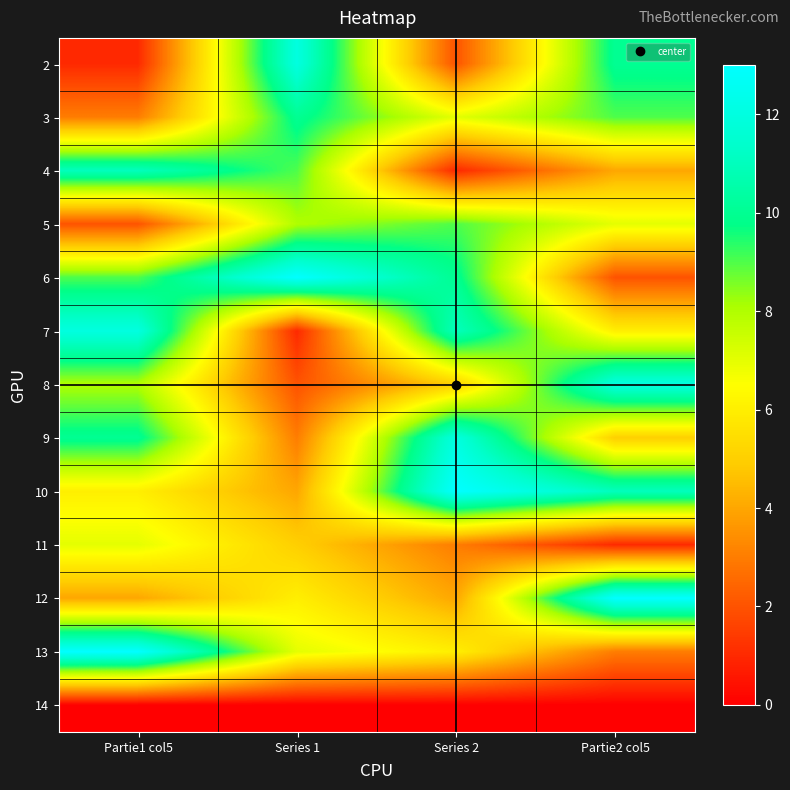

At which category is the sum across all series the highest?

Partie1 col5